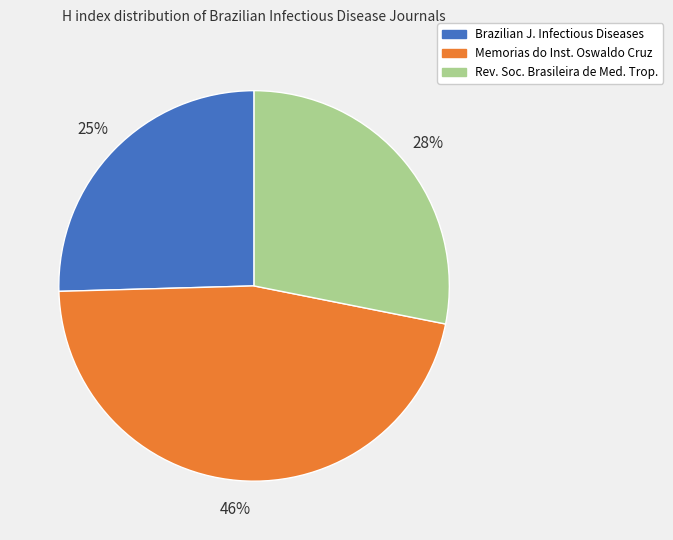

Does any single category account for the majority?

No